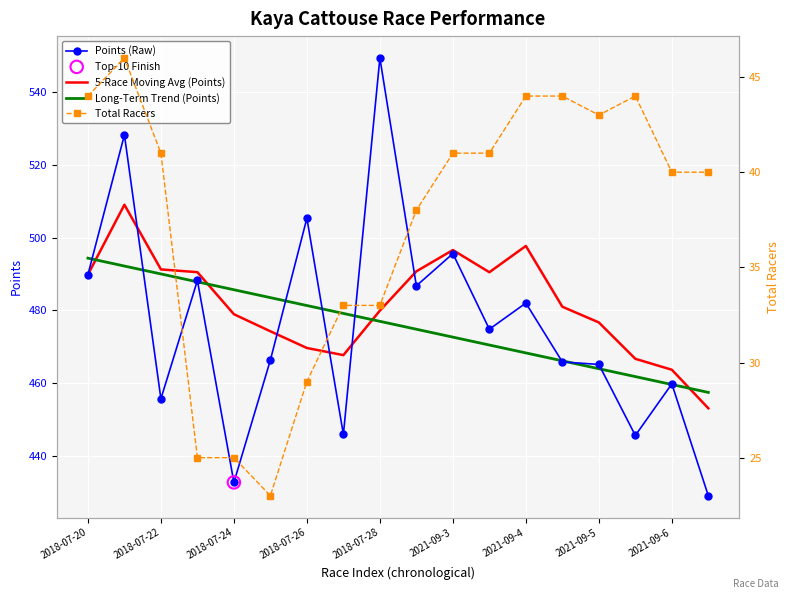

Which series reaches the minimum Y coordinate?

Total Racers